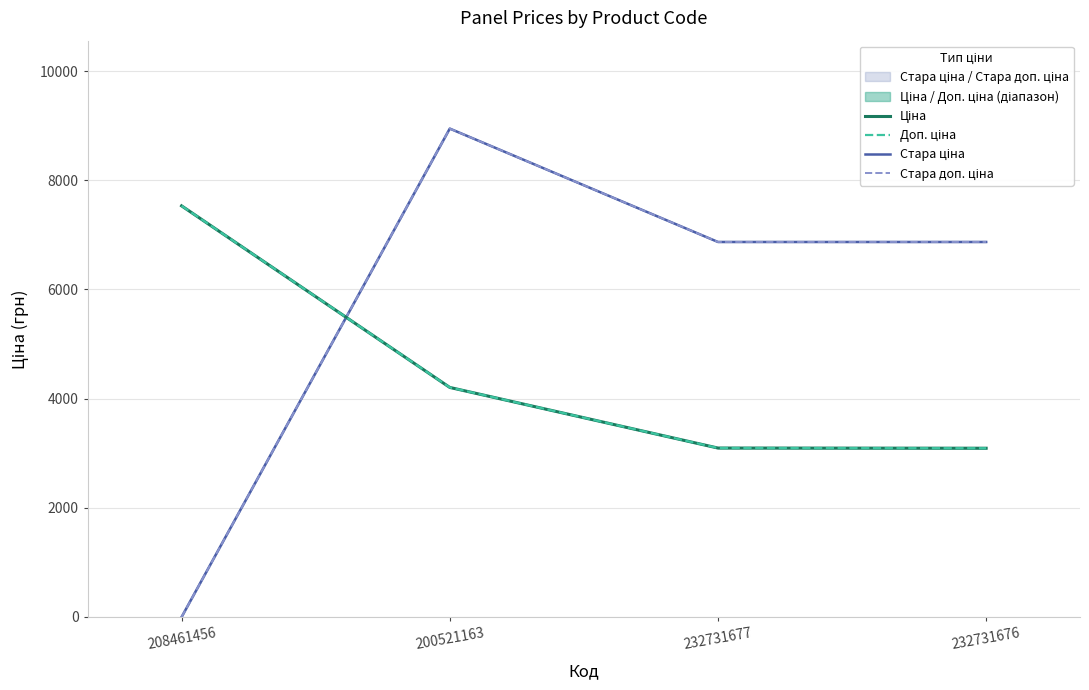

Rank the categories by Стара ціна value from highest to lowest.

200521163, 232731677, 232731676, 208461456